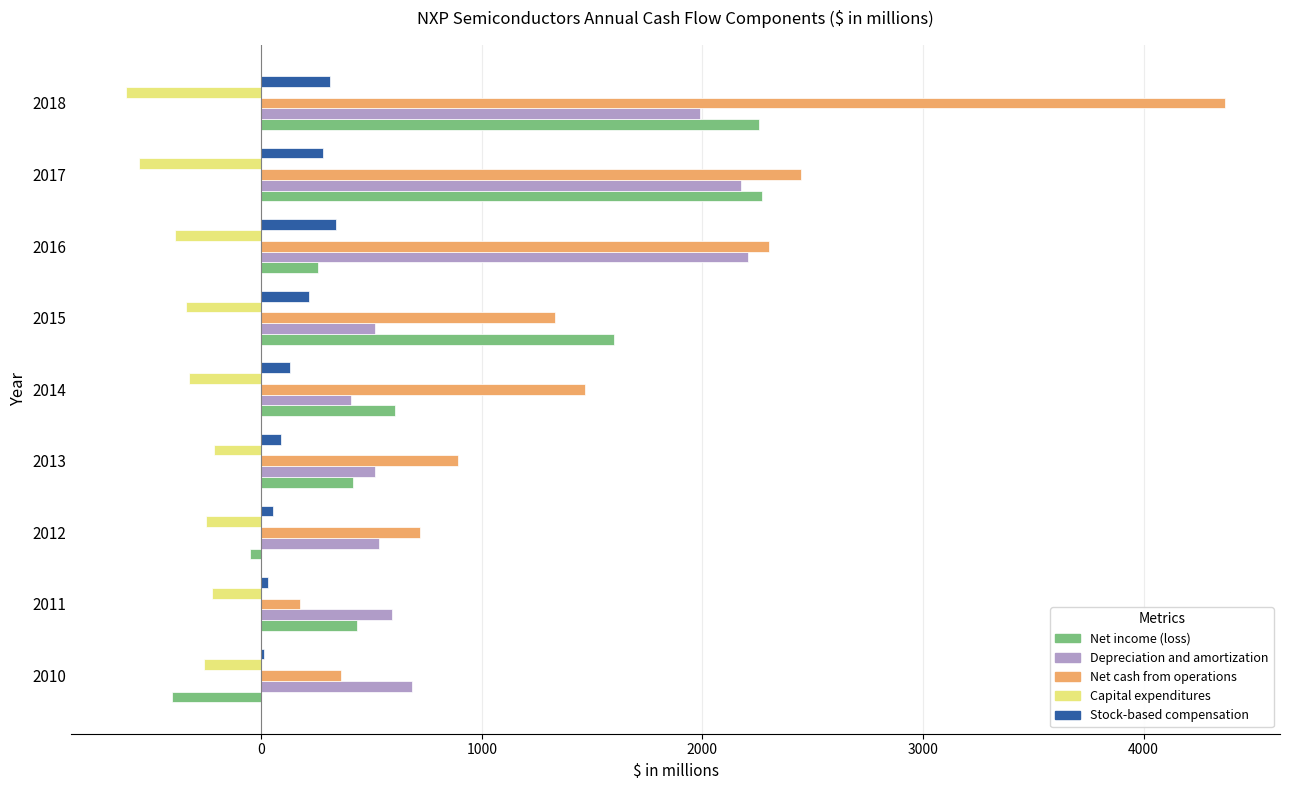

At which category is the sum across all series the highest?

2018